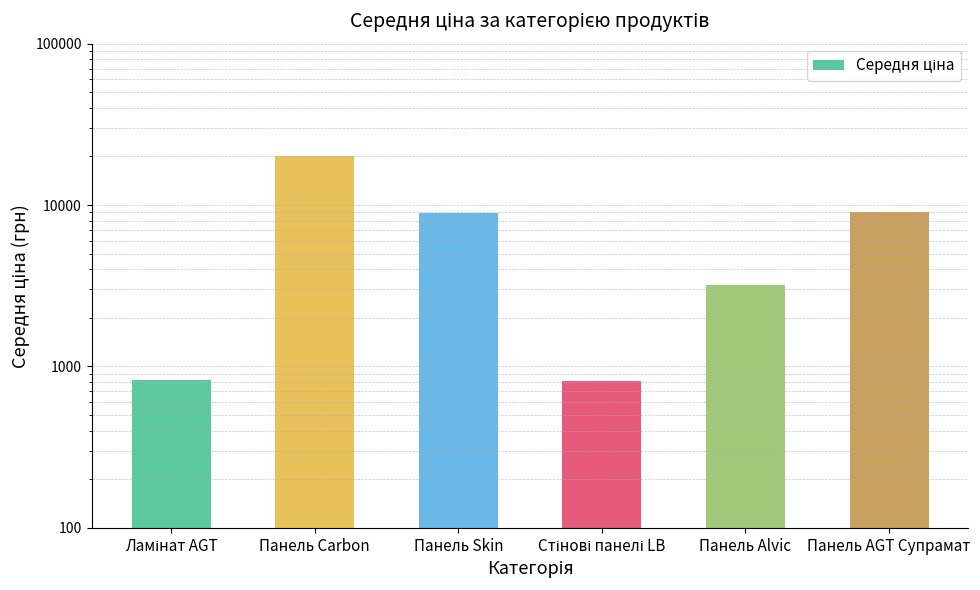

The chart shows a value of 827.6 at Ламінат AGT. True or false?

True